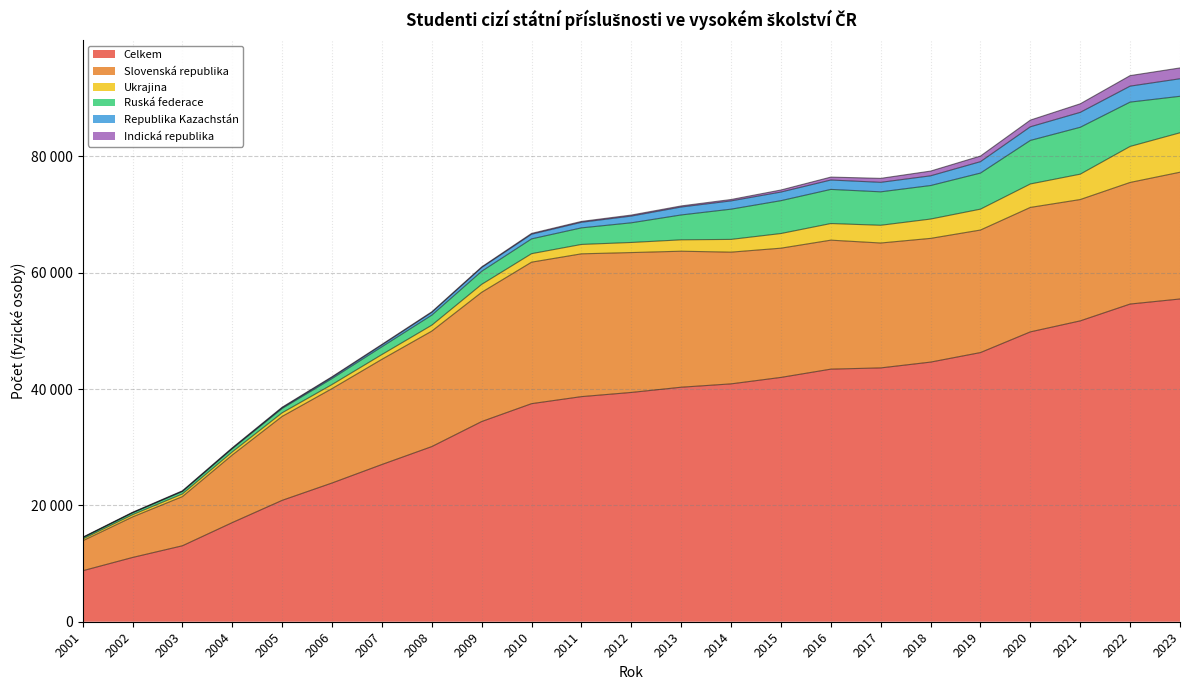

Which label corresponds to the smallest value in the chart?

2001